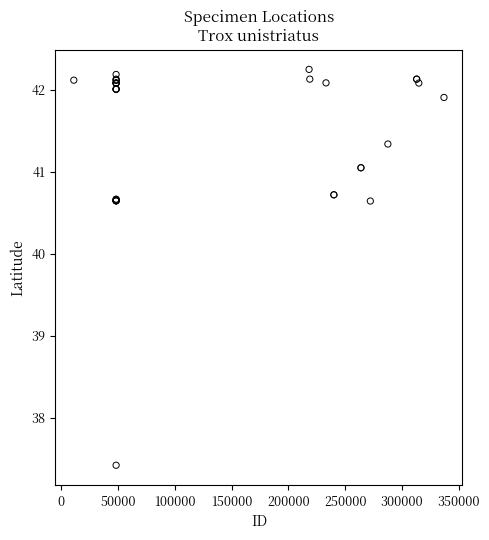

What Y value in the scatter plot is closest to 39?

37.4